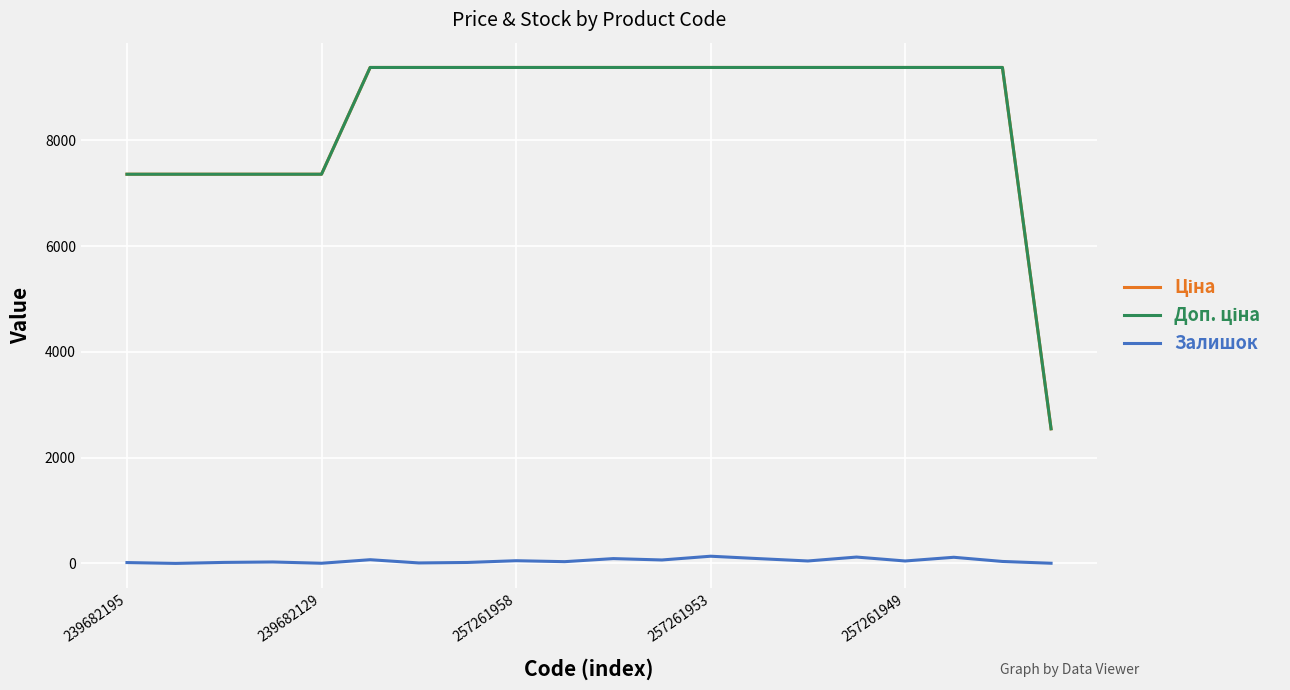

True or false: Доп. ціна and Ціна cross at least once.

False